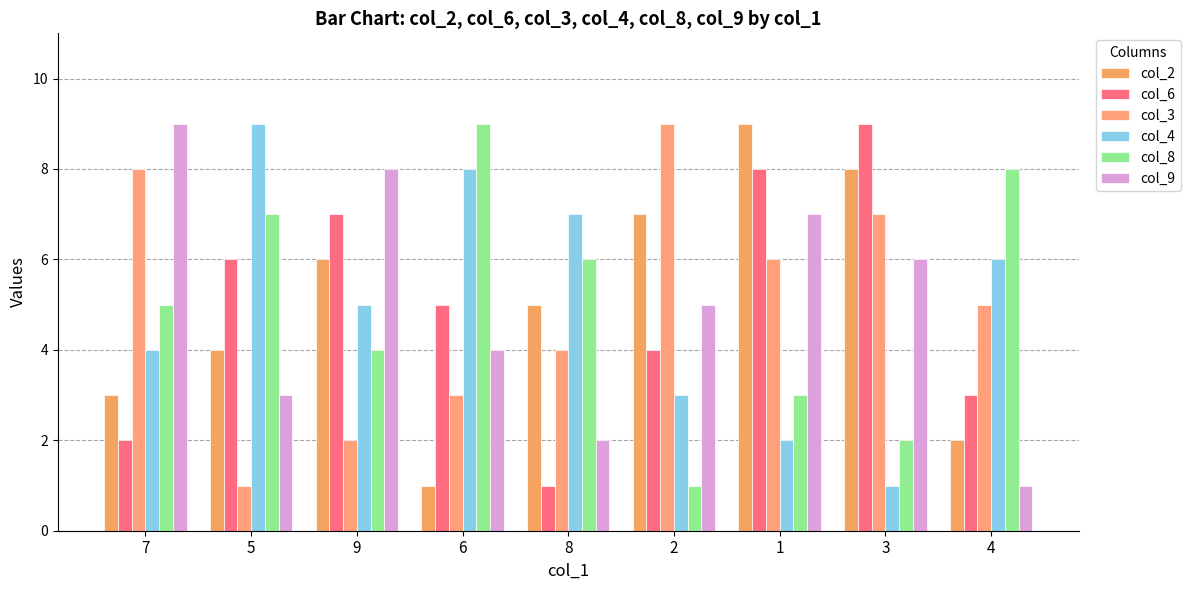

True or false: col_9 has a value of 6 at 3.

True